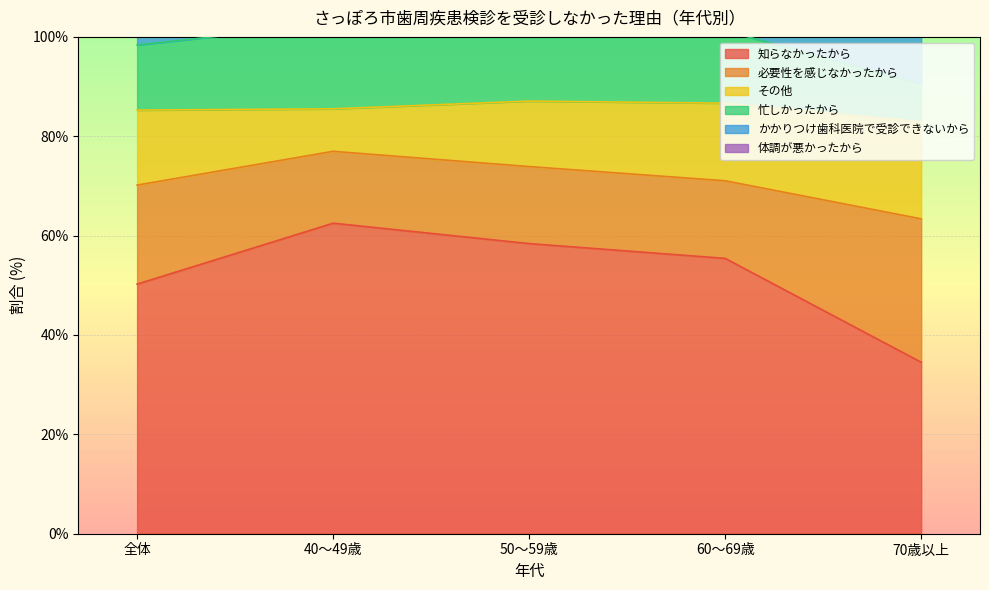

Is it true that 知らなかったから equals 62.5 at 40～49歳?

True